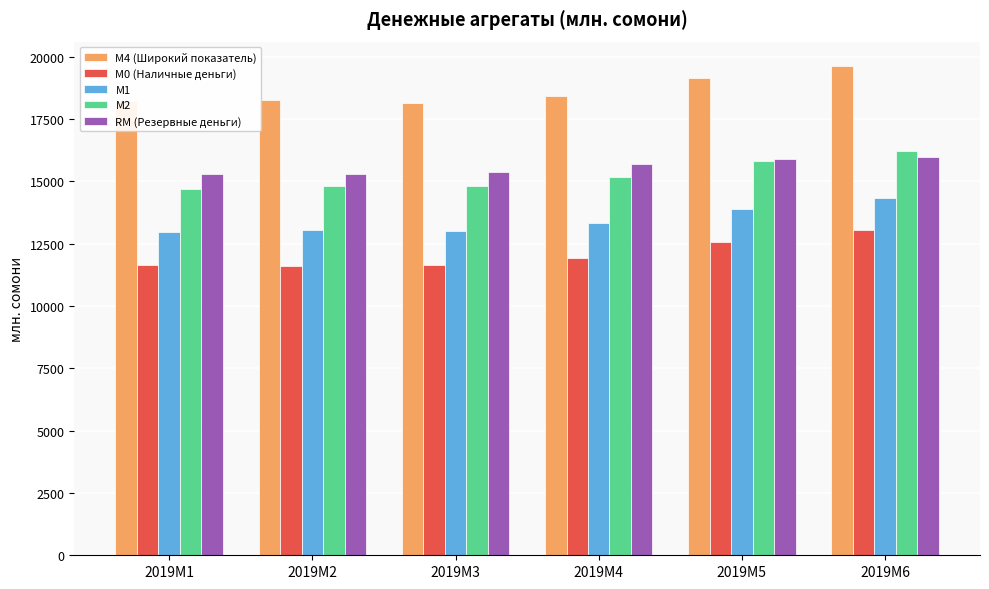

What is the approximate value of М2 at 2019M5?

15794.5